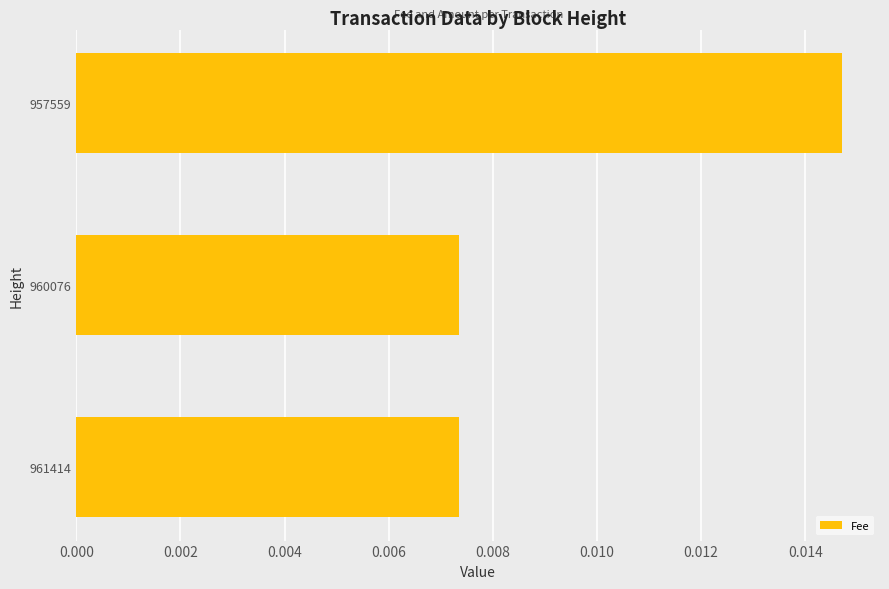

Which has a higher value, 957559 or 961414?

957559